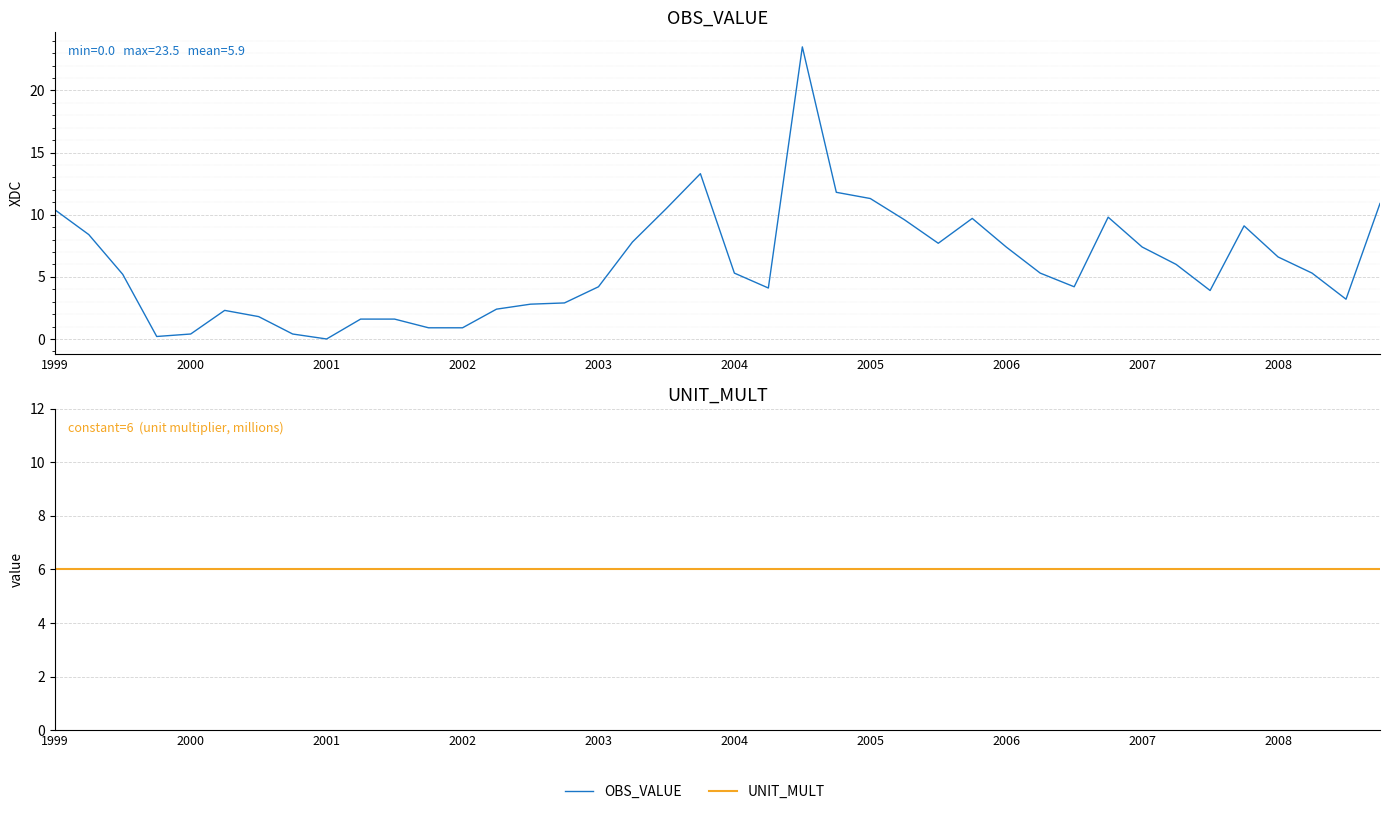

What is the spread (max minus min) of values at 2003?

1.8